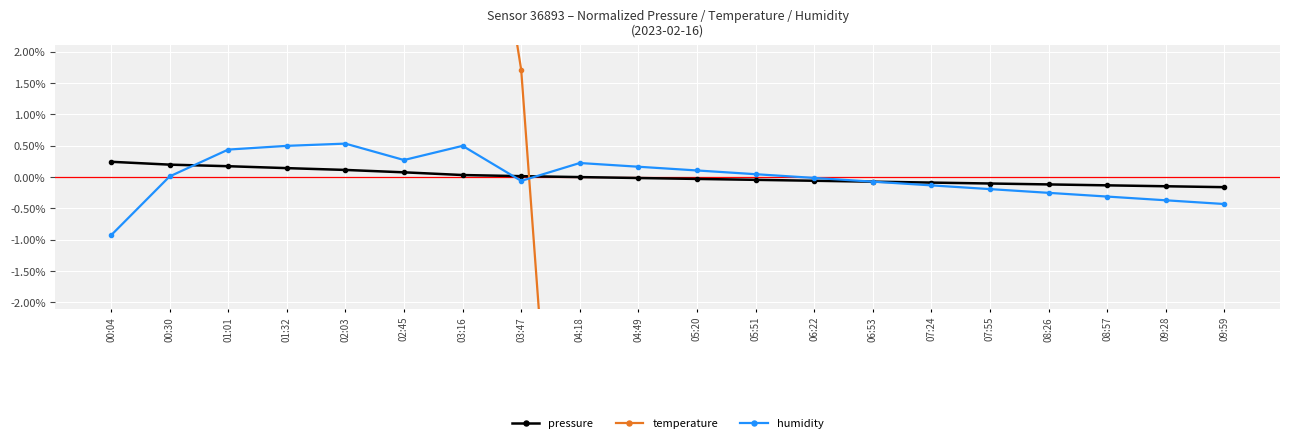

How many intersections are there between pressure and temperature?

1